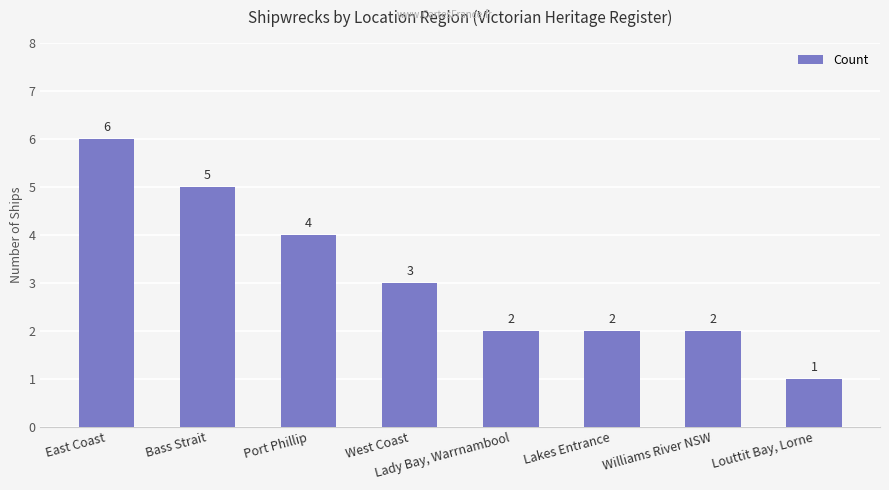

Count the values in the range 2 to 5.

6